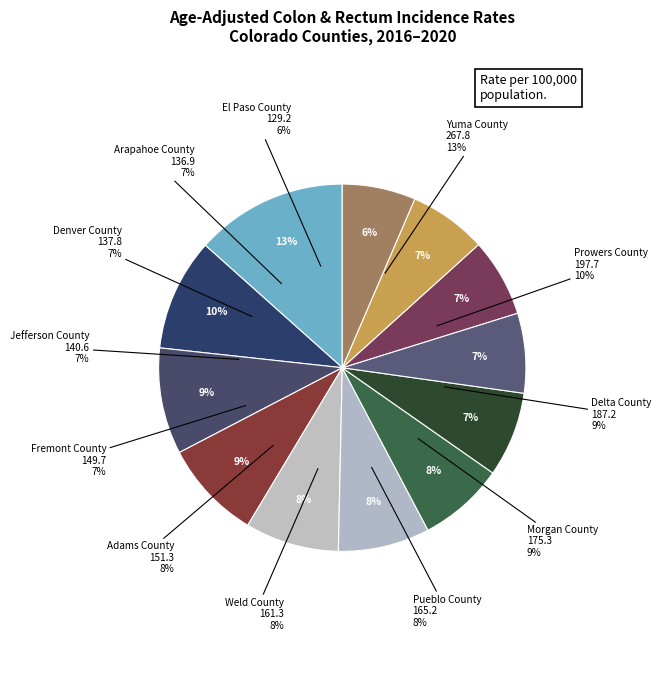

True or false: Jefferson County accounts for 1% of the total.

False